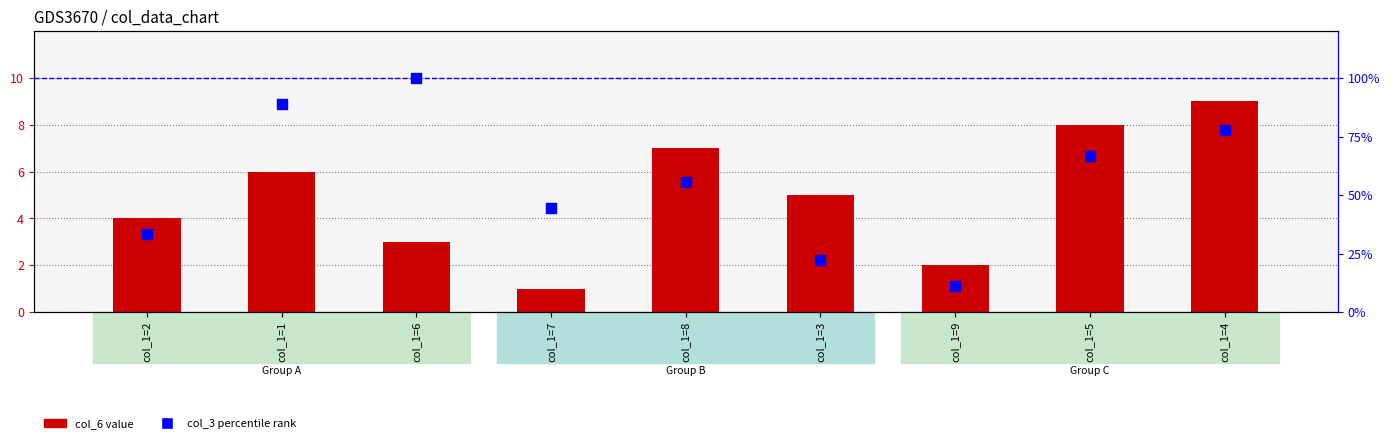

Is the value of col_3 percentile rank at col_1=2 greater than the value of col_6 value at col_1=2?

Yes